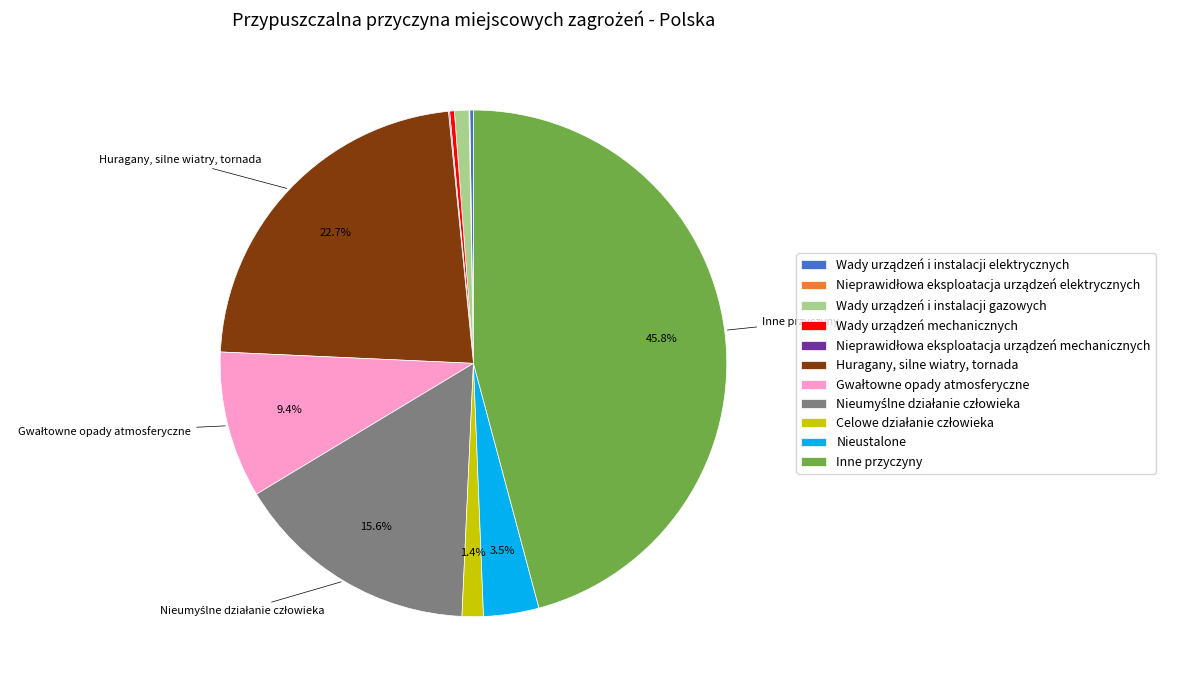

To the nearest percent, what is the average slice percentage?

9%